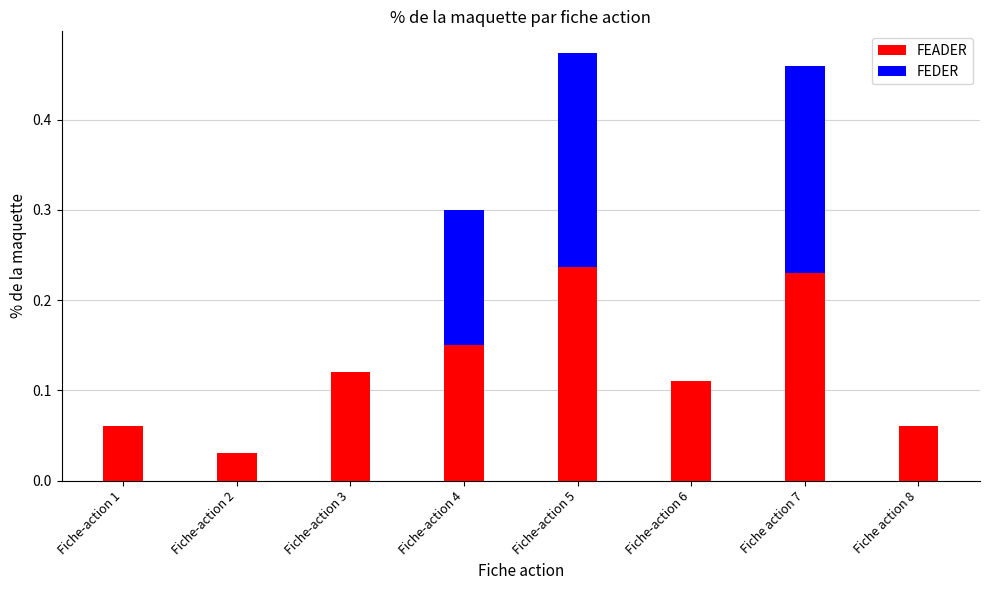

What are all the series names shown in the legend?

FEADER, FEDER